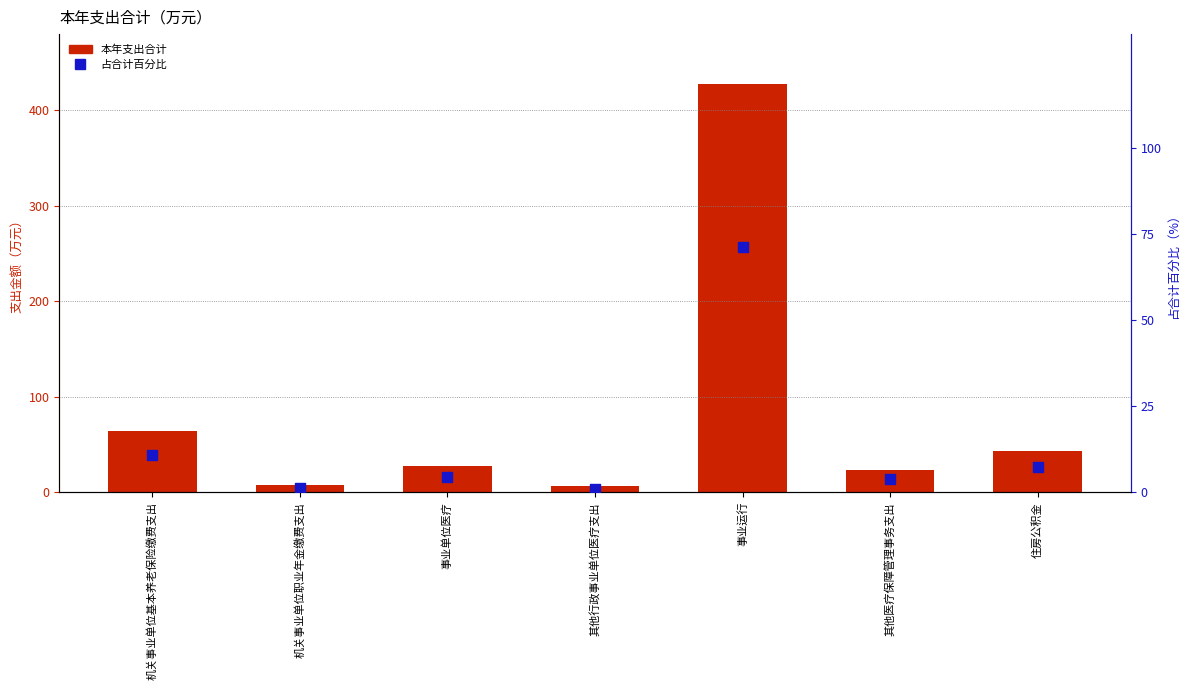

Which series has the widest spread of Y values?

本年支出合计